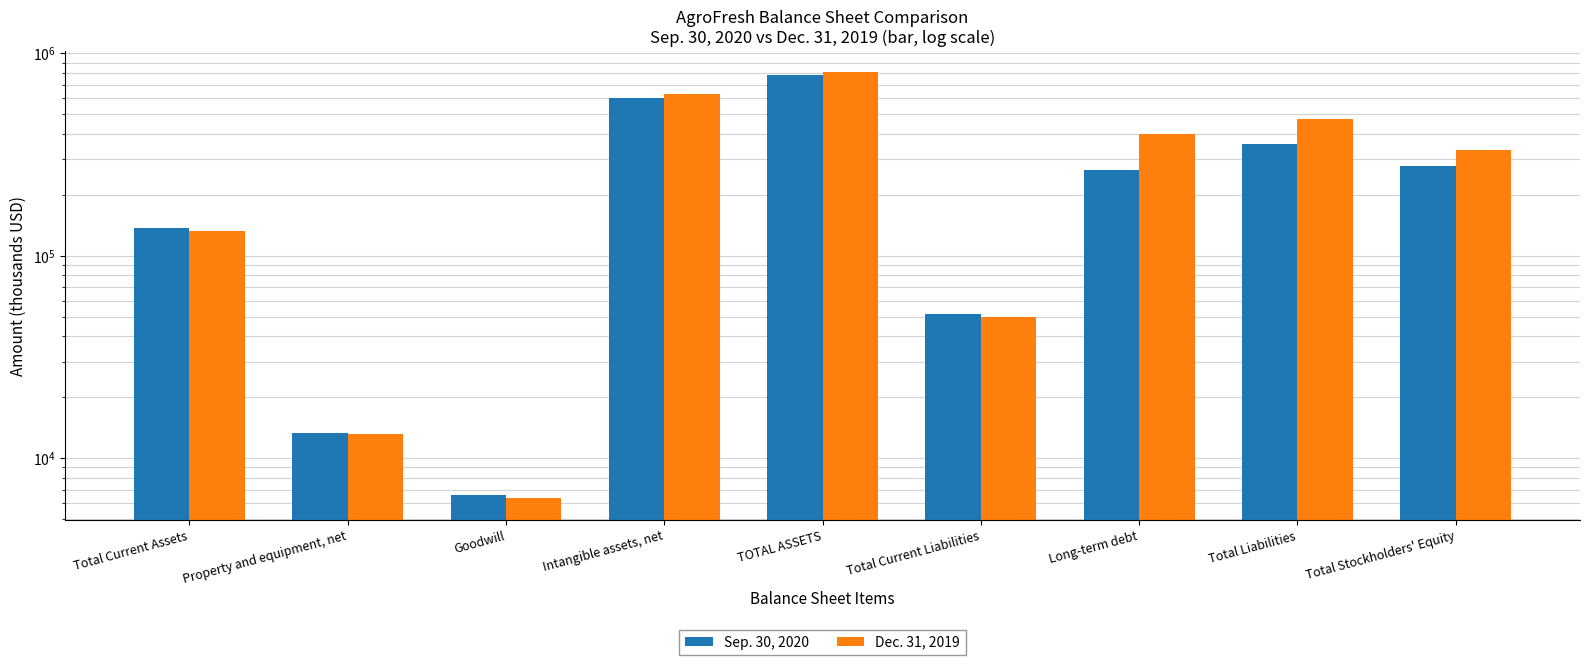

Reading left to right, transcribe all the data shown in this chart.

Sep. 30, 2020: Total Current Assets=136438	Property and equipment, net=13275	Goodwill=6605	Intangible assets, net=599236	TOTAL ASSETS=777505	Total Current Liabilities=51394	Long-term debt=264850	Total Liabilities=357810	Total Stockholders' Equity=279011
Dec. 31, 2019: Total Current Assets=132345	Property and equipment, net=13177	Goodwill=6323	Intangible assets, net=631369	TOTAL ASSETS=805692	Total Current Liabilities=49778	Long-term debt=398064	Total Liabilities=471662	Total Stockholders' Equity=334030